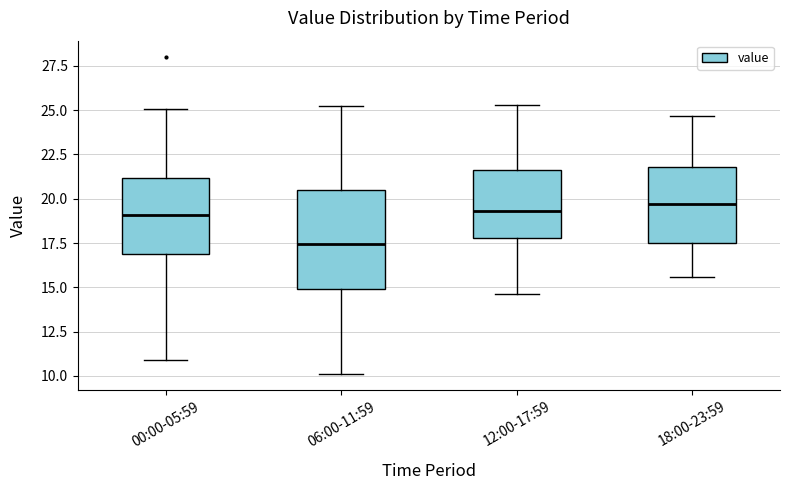

Where is the upper edge of the box for 06:00-11:59 on the y-axis? The values are not printed on the chart, so give them approximately, as read against the axis.

20.5